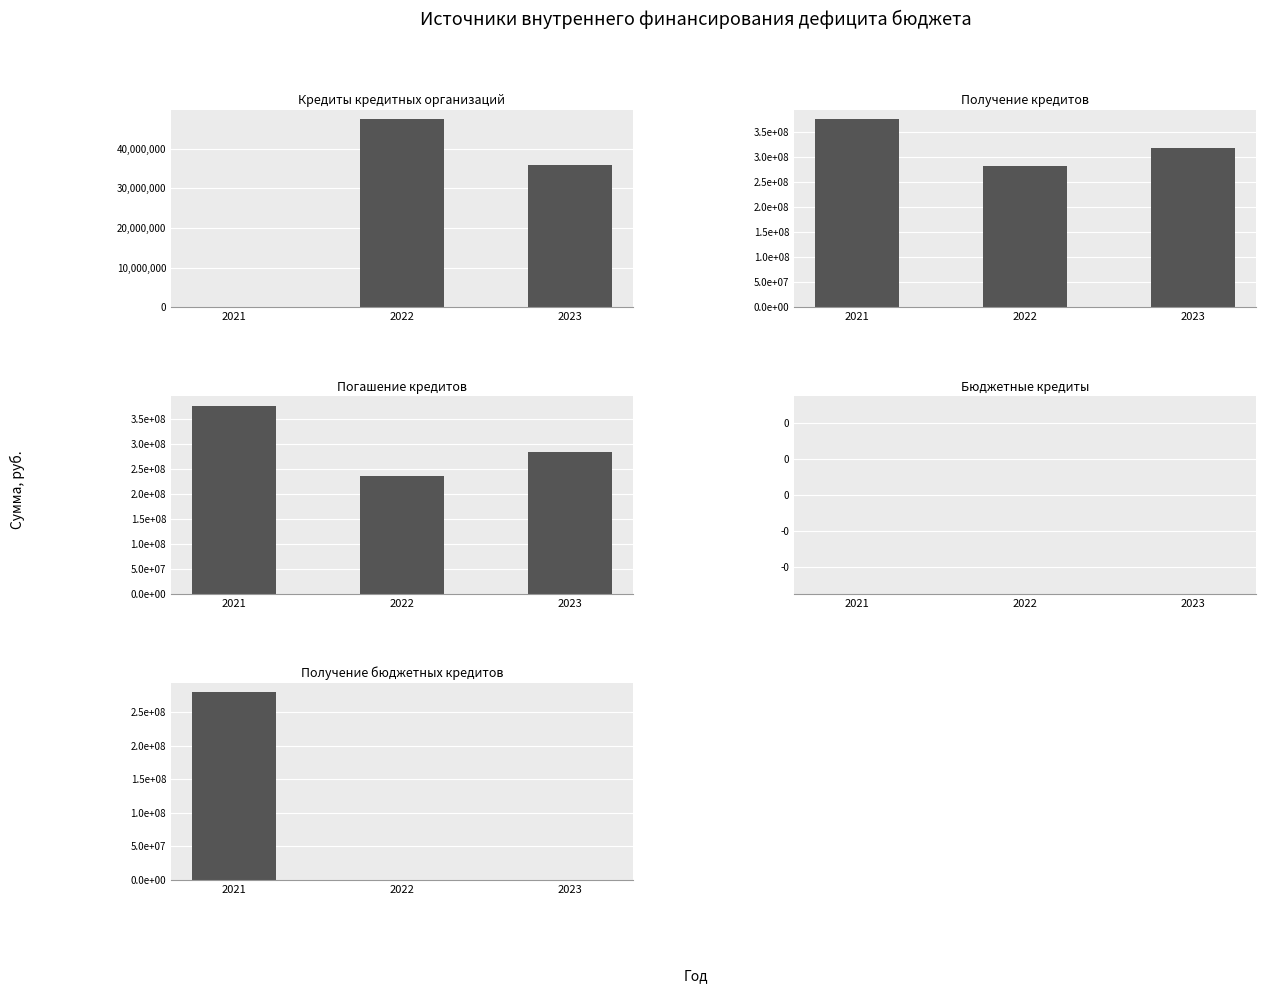

Which has a higher value, 2023 or 2022?

2022